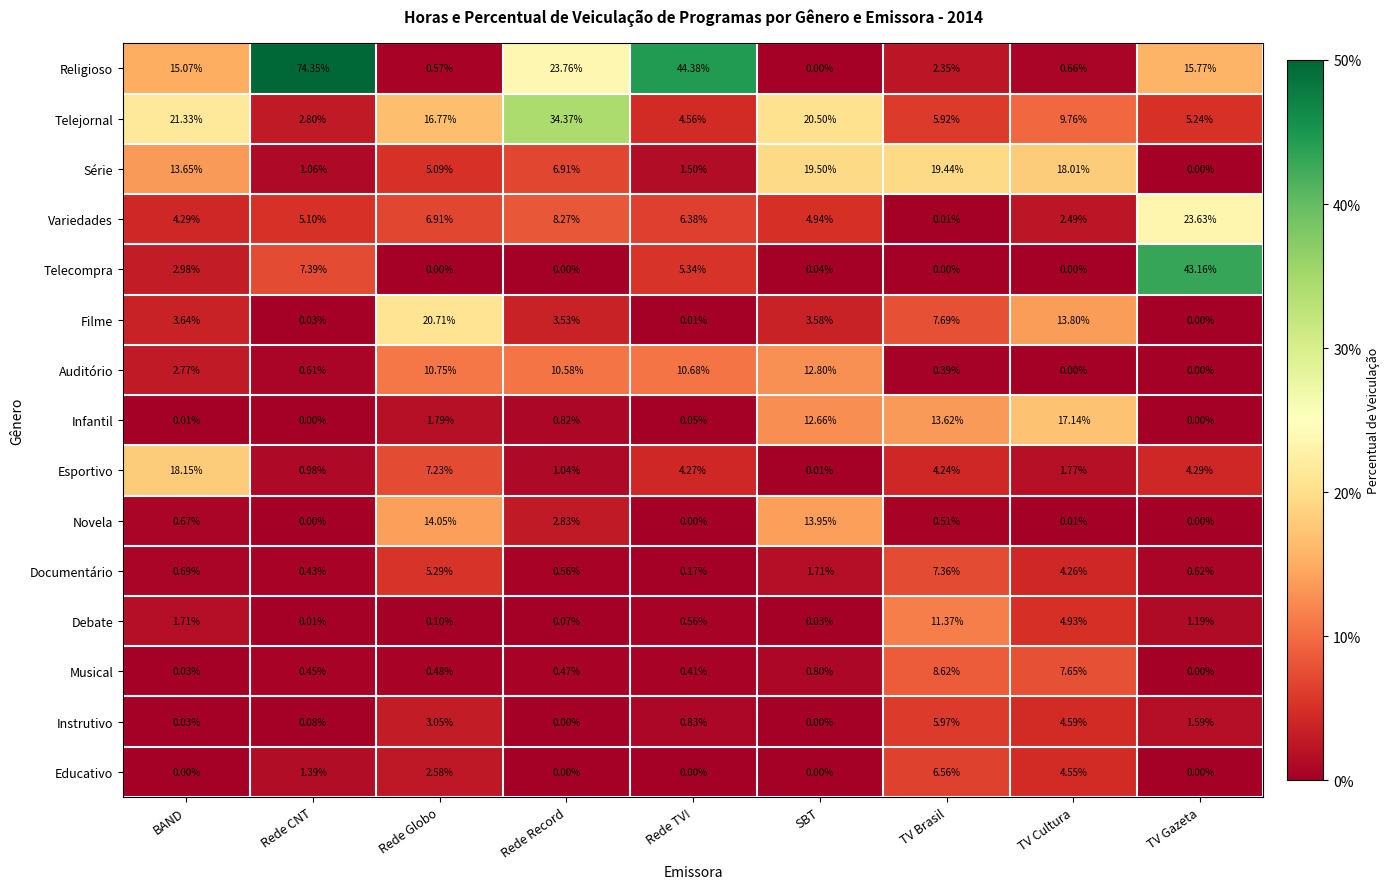

Between BAND and Rede Globo, which series saw the biggest shift?

Filme